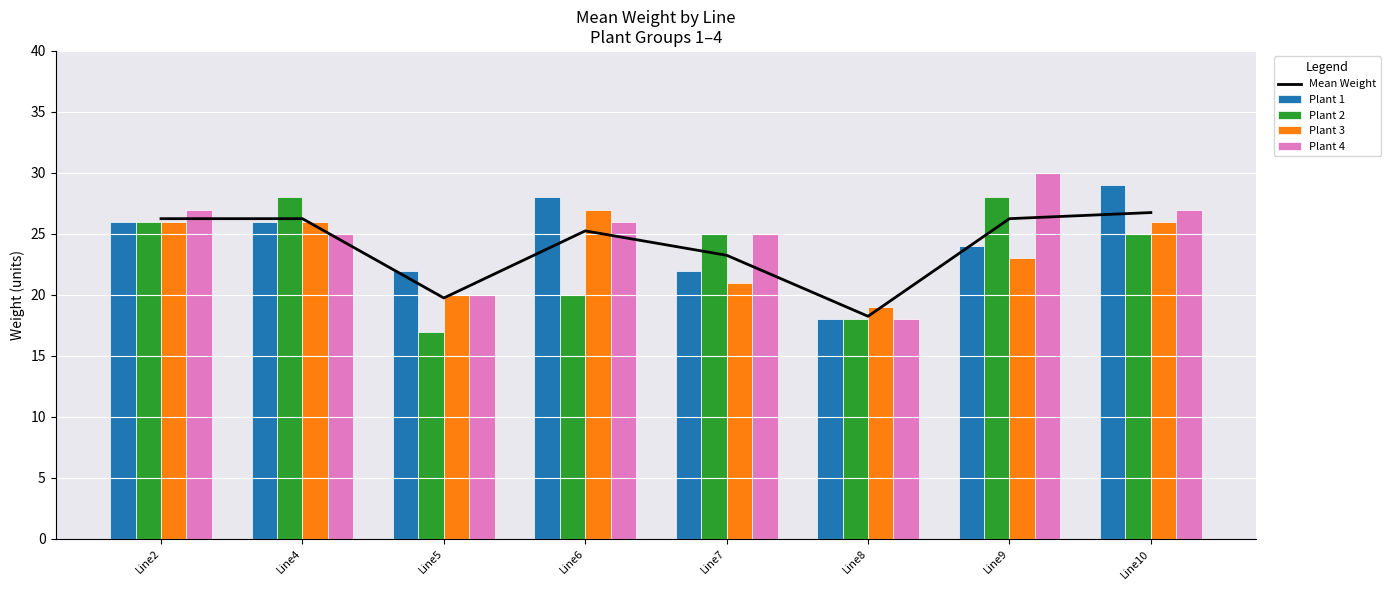

At which category does the chart reach its peak across all series?

Line9